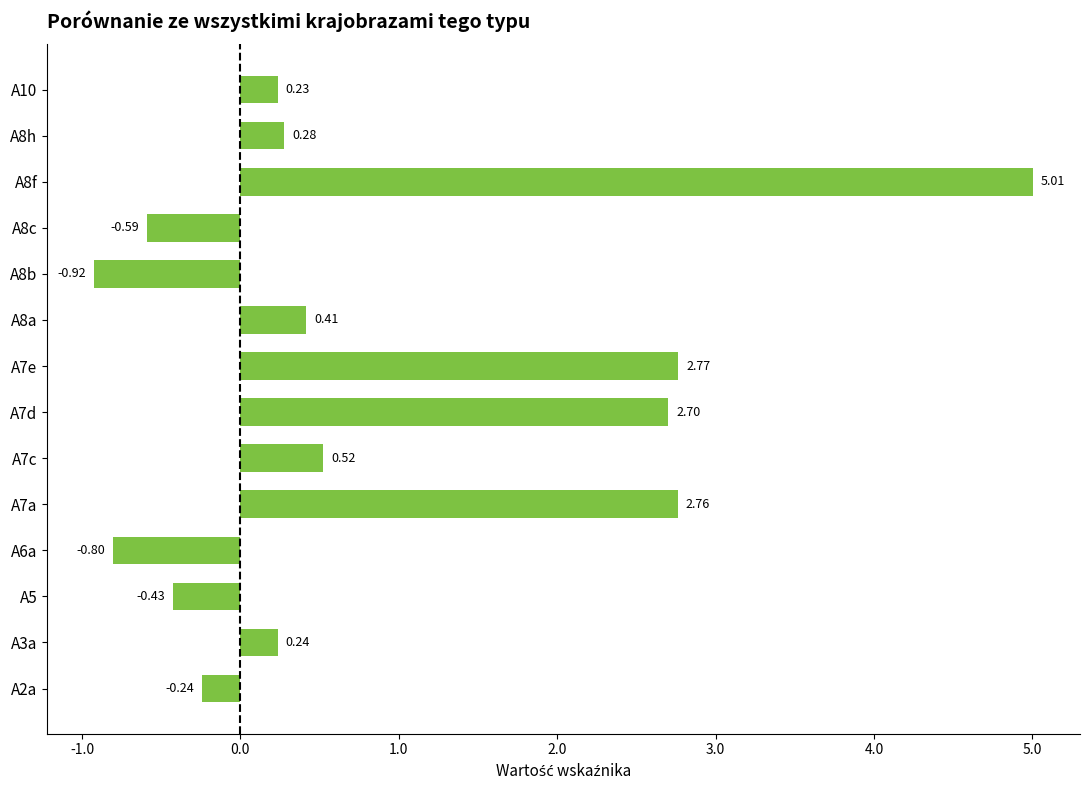

How many data points are above 0?

9